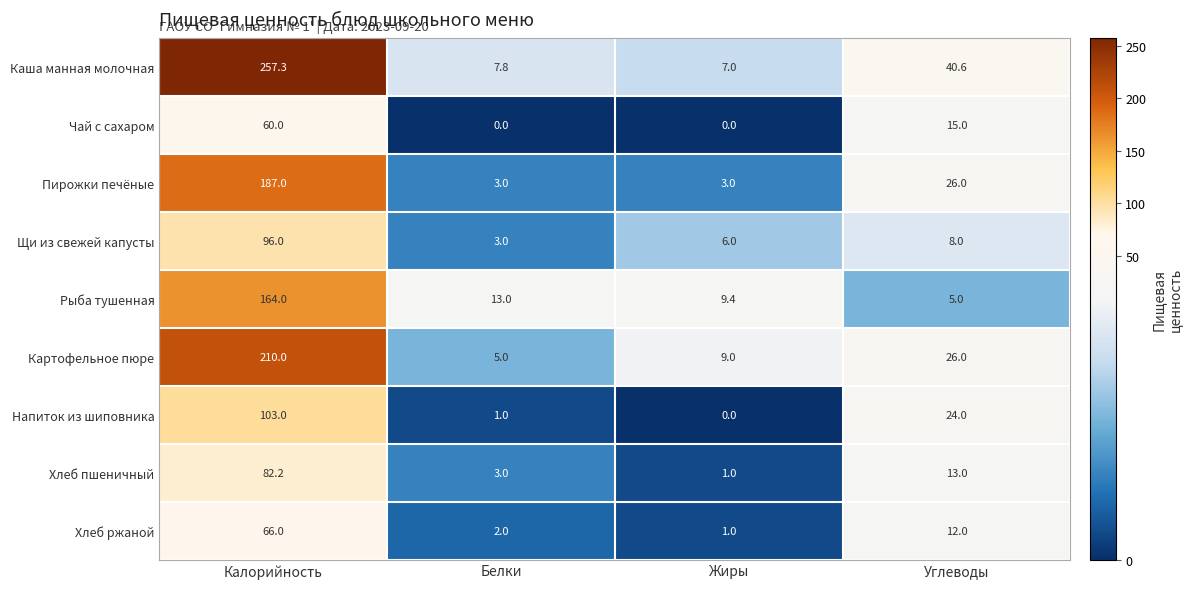

What is the average value of the Хлеб пшеничный series?

24.8